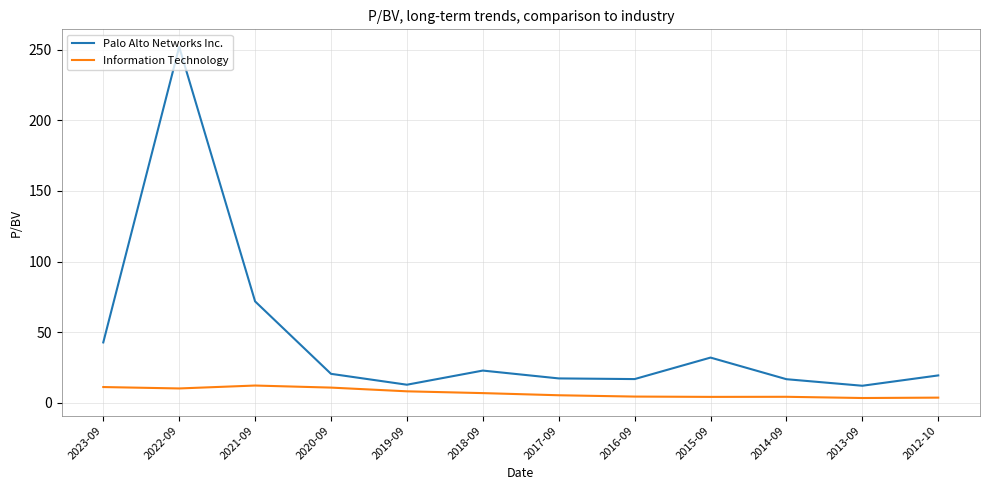

At which label does Palo Alto Networks Inc. first exceed 20?

2023-09